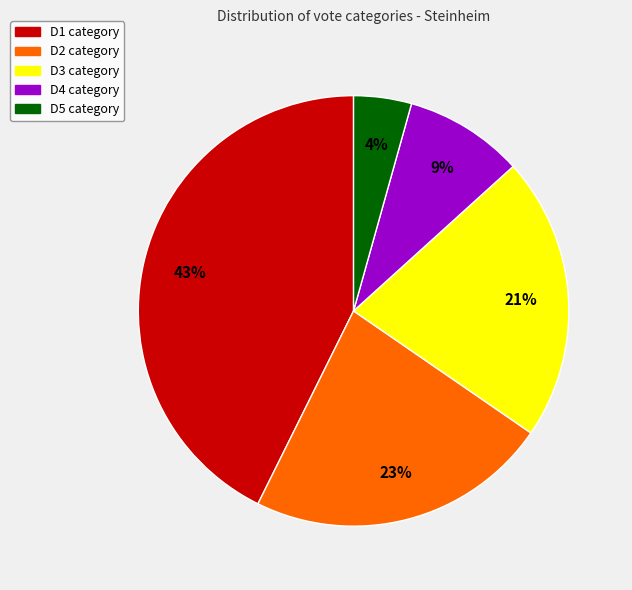

To the nearest percent, what is the average slice percentage?

20%